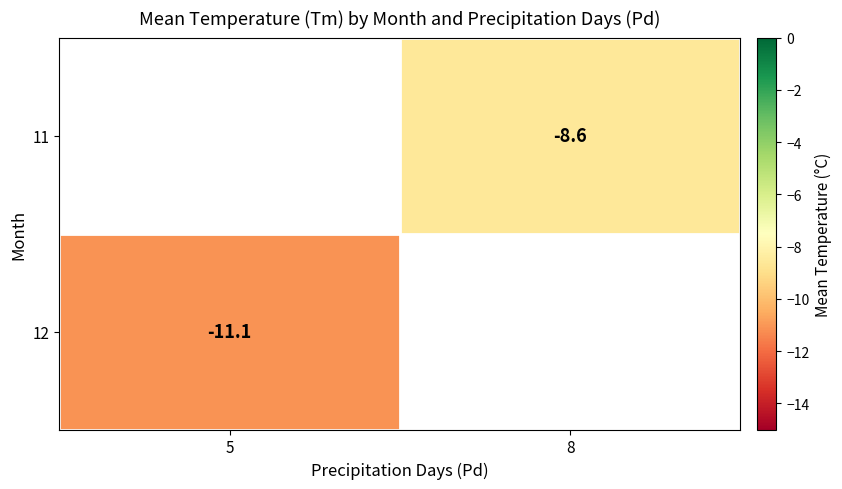

Is the value of 12 at 5 greater than the value of 11 at 8?

No